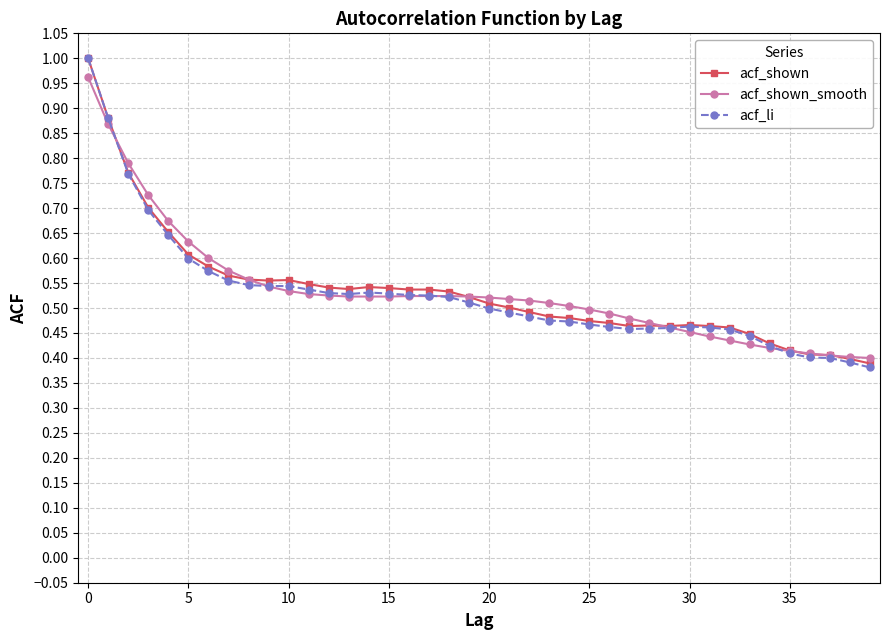

True or false: acf_shown has more than 0 interior local peaks.

True